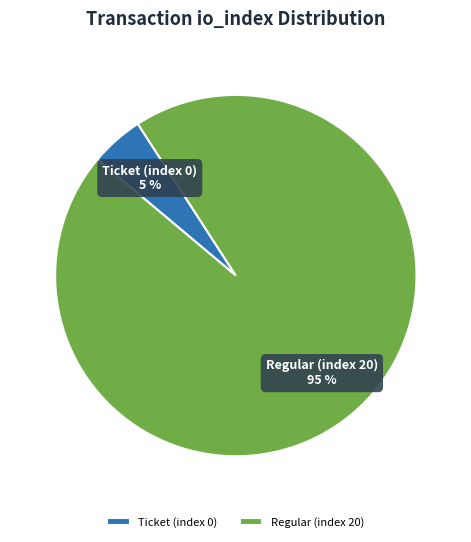

What is the largest slice in the pie chart?

Regular (index 20)